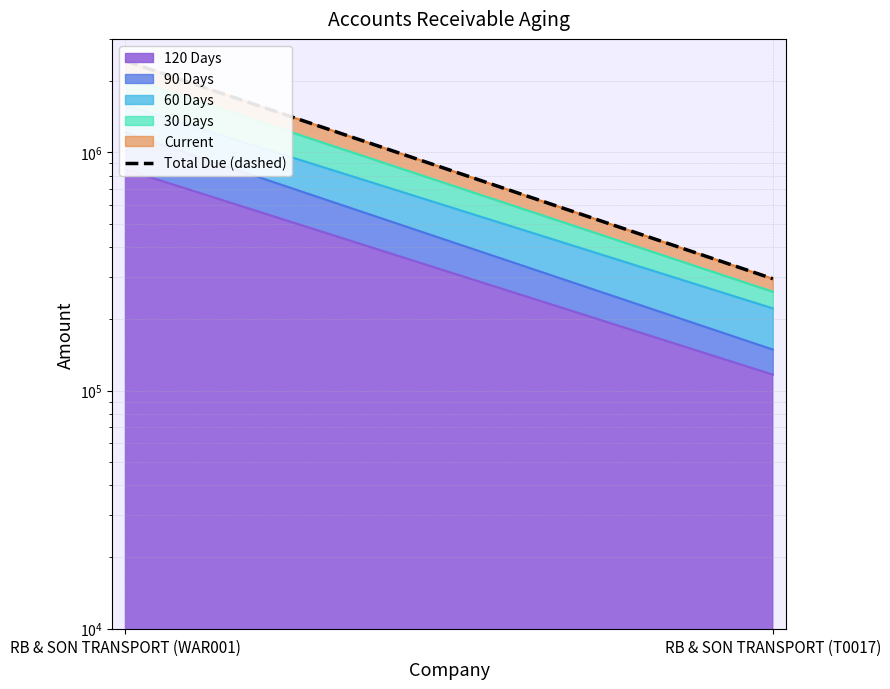

What is the sum of all values?

2718406.8